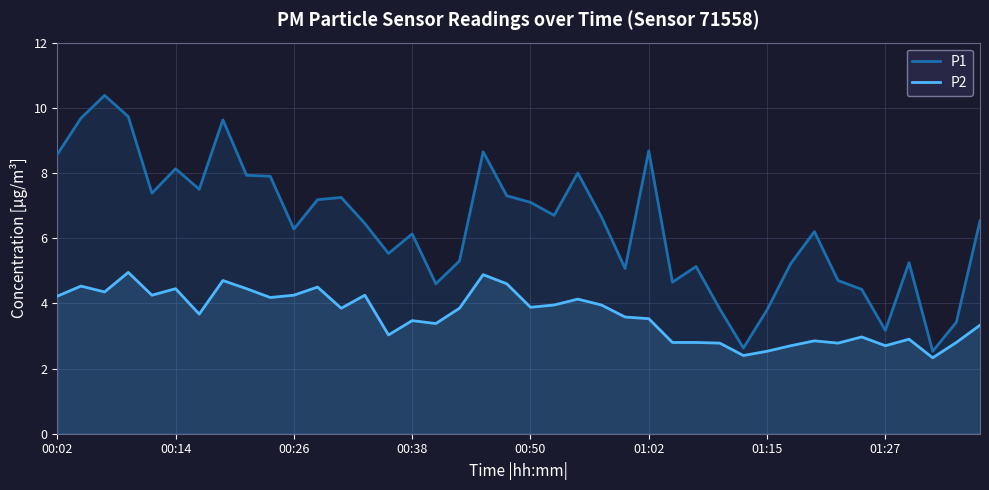

Is it true that P2 equals 3.5 at 00:38?

True